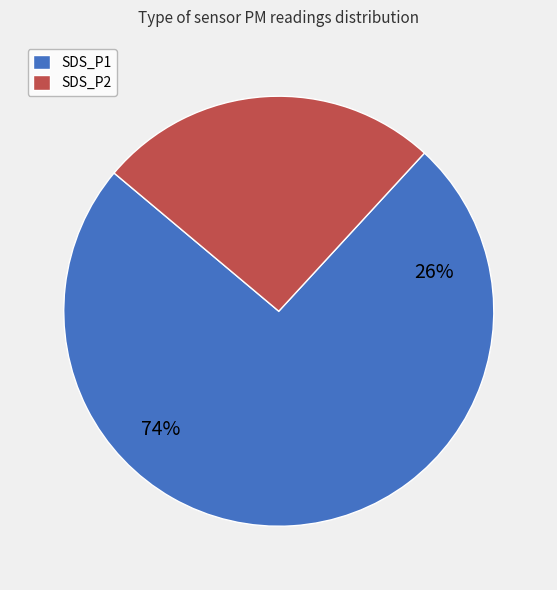

The SDS_P2 slice represents 21% of the pie. True or false?

False